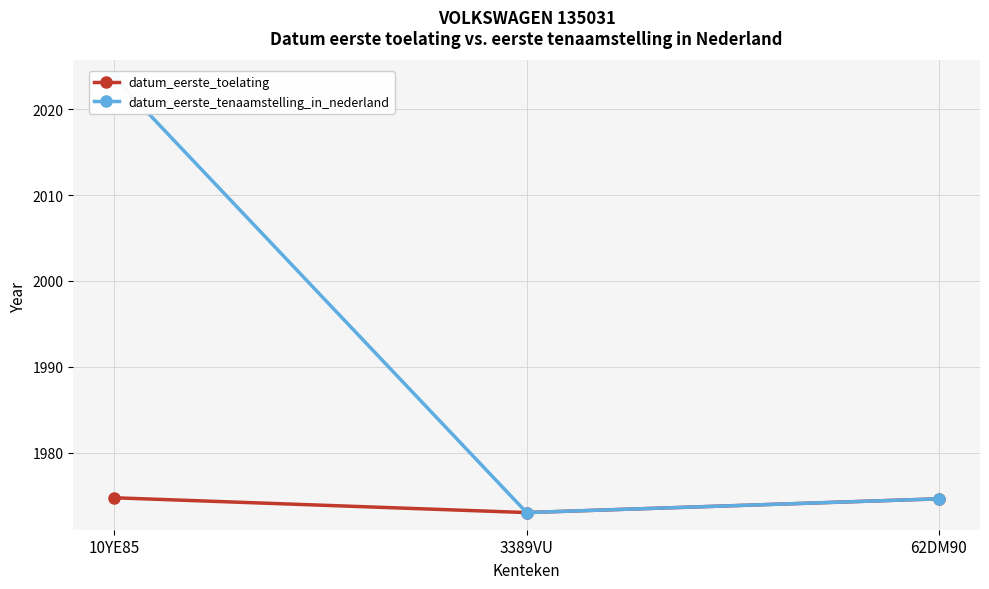

The datum_eerste_tenaamstelling_in_nederland series shows 494.7 at 10YE85. True or false?

False